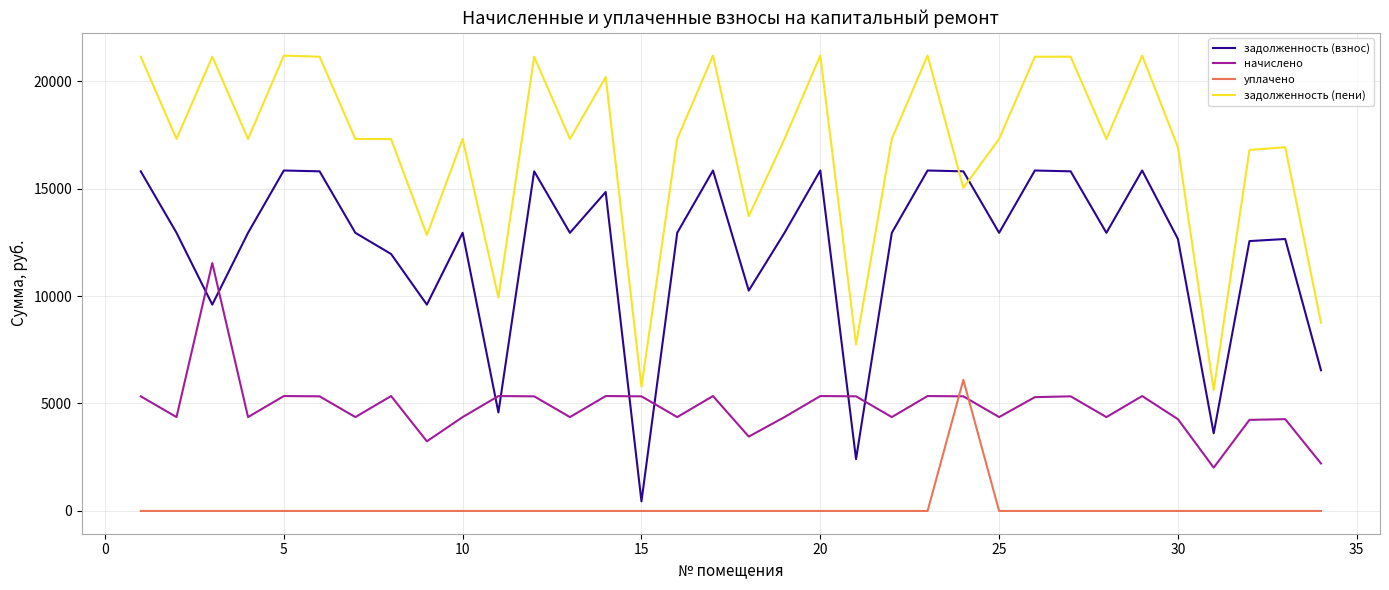

Rank the series by their average value, from highest to lowest.

задолженность (пени), задолженность (взнос), начислено, уплачено